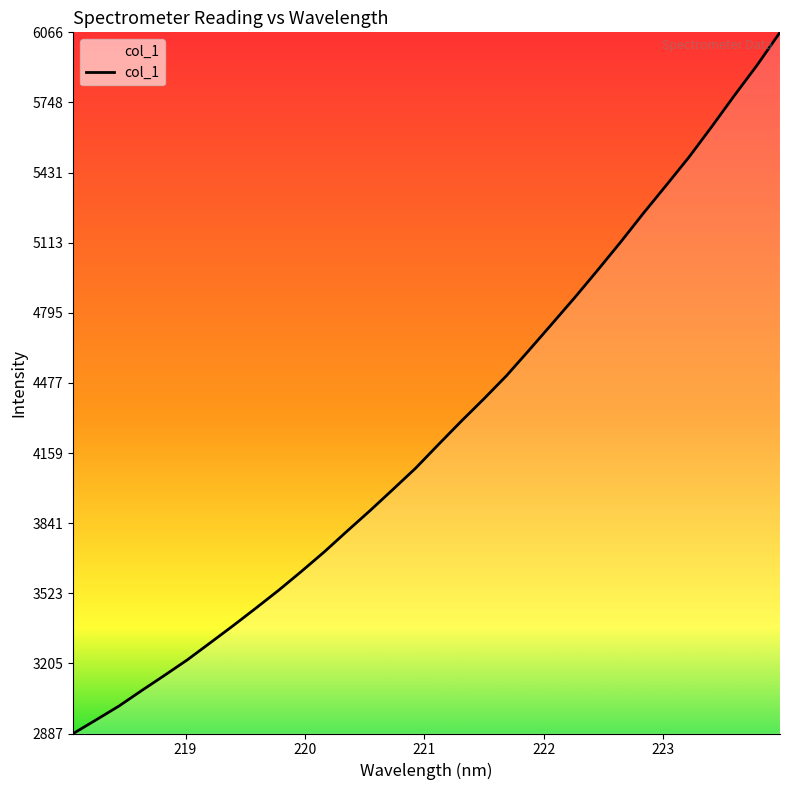

What is the difference between the maximum and minimum values?

3179.6